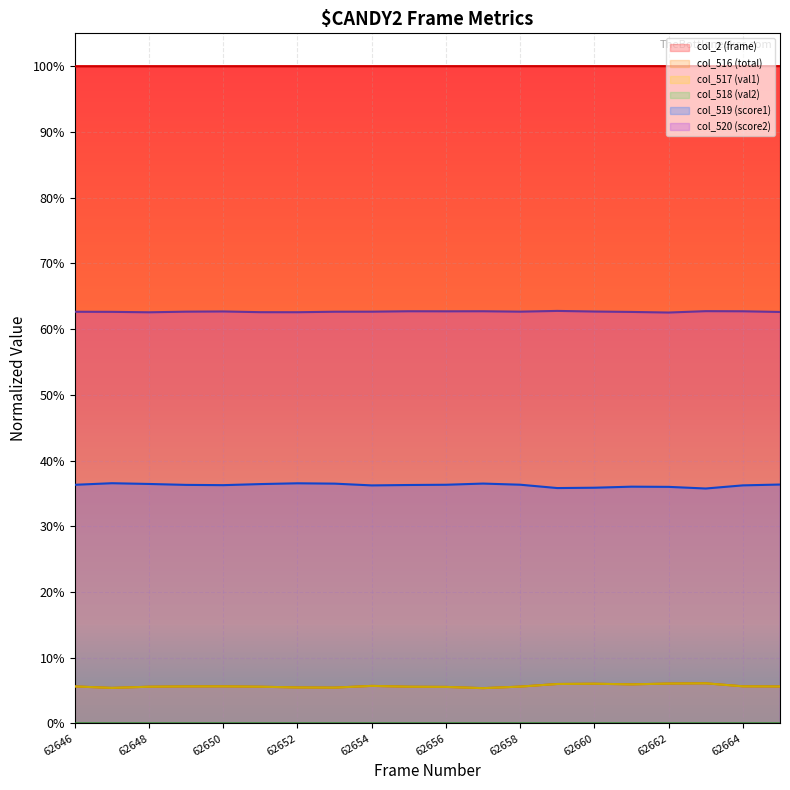

What is the maximum value for col_519 (score1)?

0.4